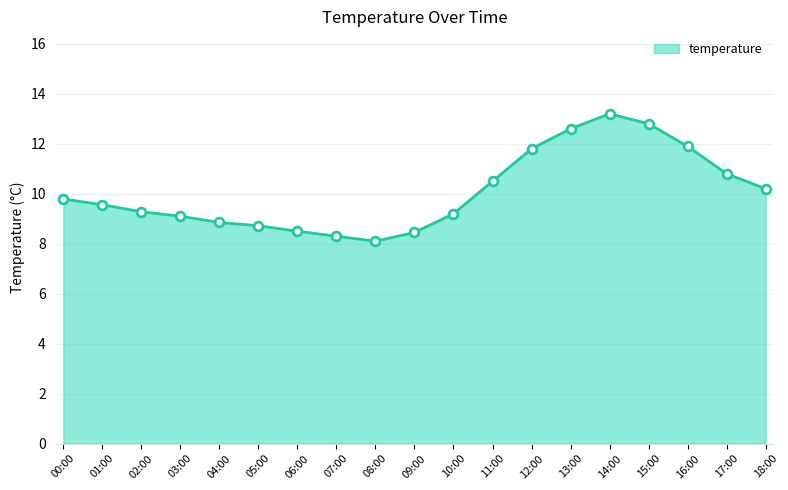

Which has a higher value, 14:00 or 15:00?

14:00